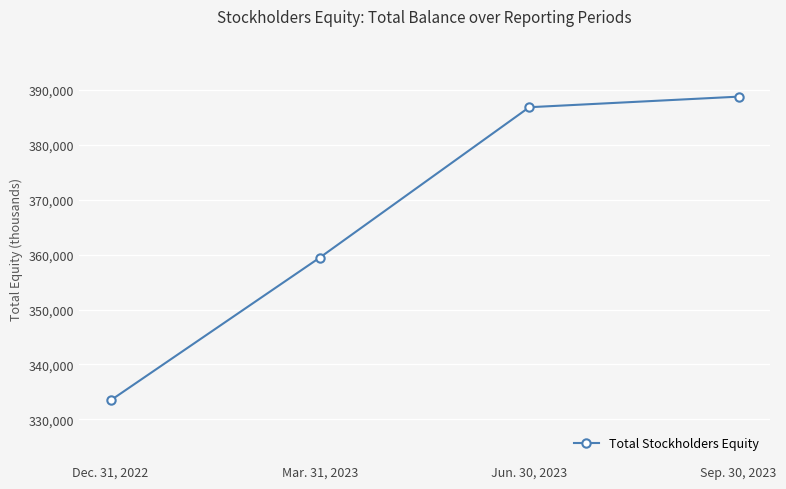

Reading left to right, list all the values displayed in this chart.

333446	359472	386853	388780